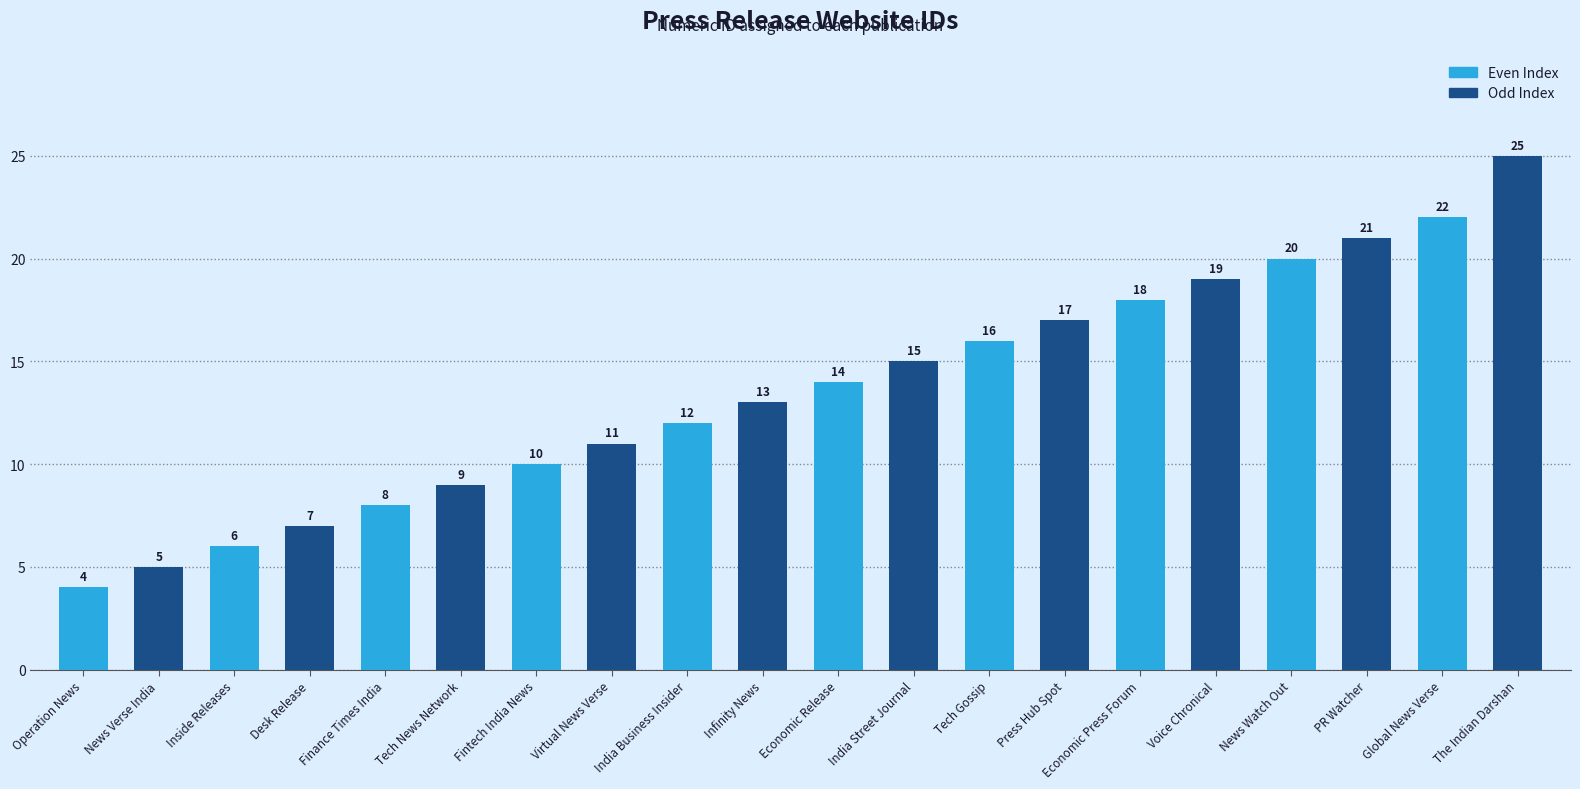

What position from the right is Tech News Network?

15